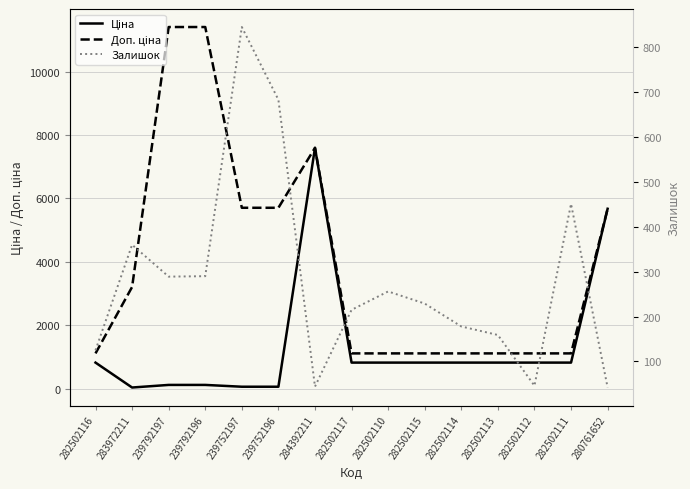

The Залишок series shows 178.0 at 282502114. True or false?

True